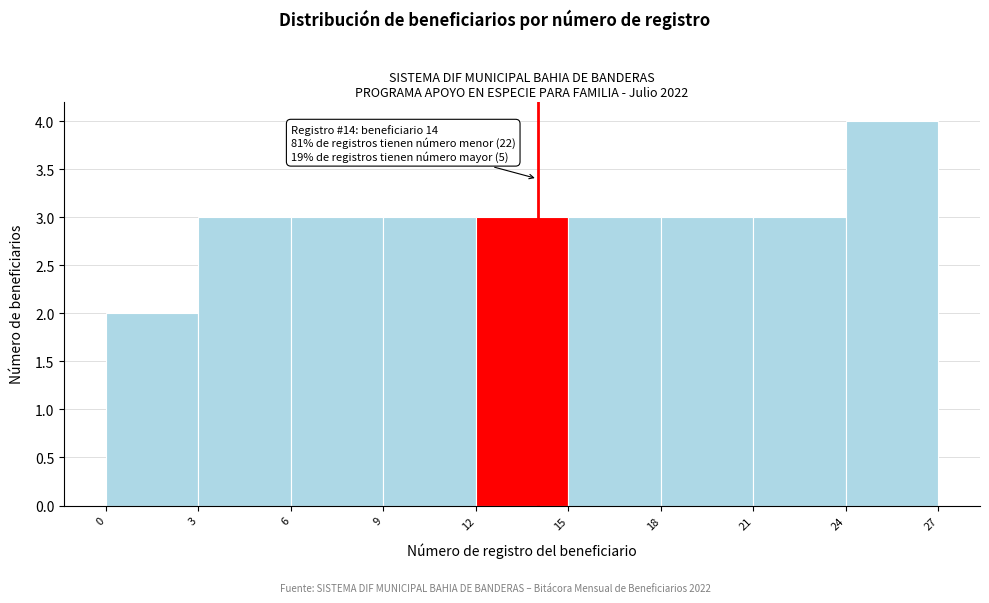

Which range on the x-axis has the tallest bar?

24 to 27